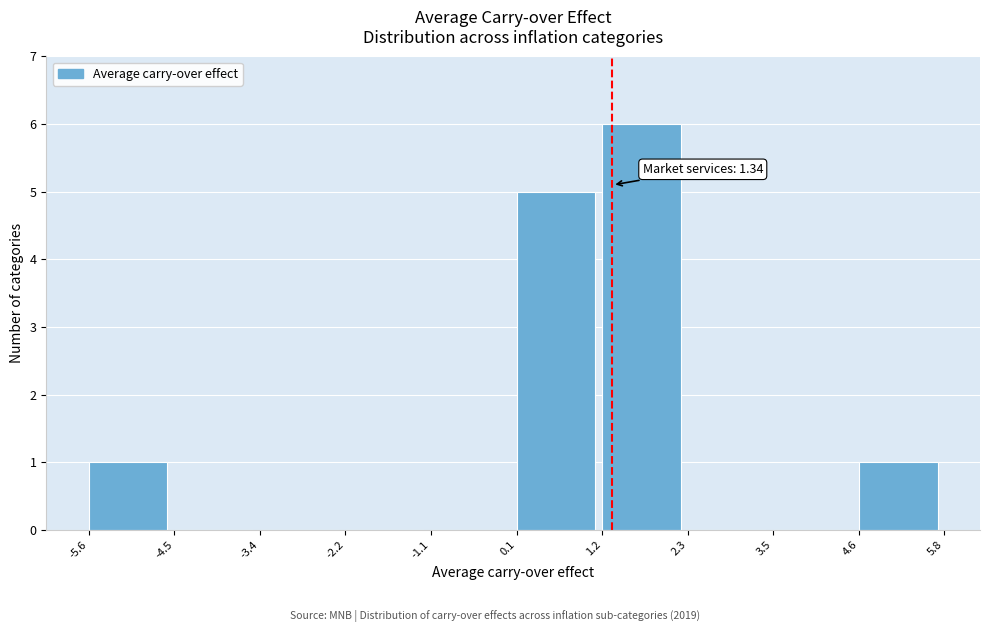

Which range on the x-axis has the tallest bar?

1.2 to 2.3